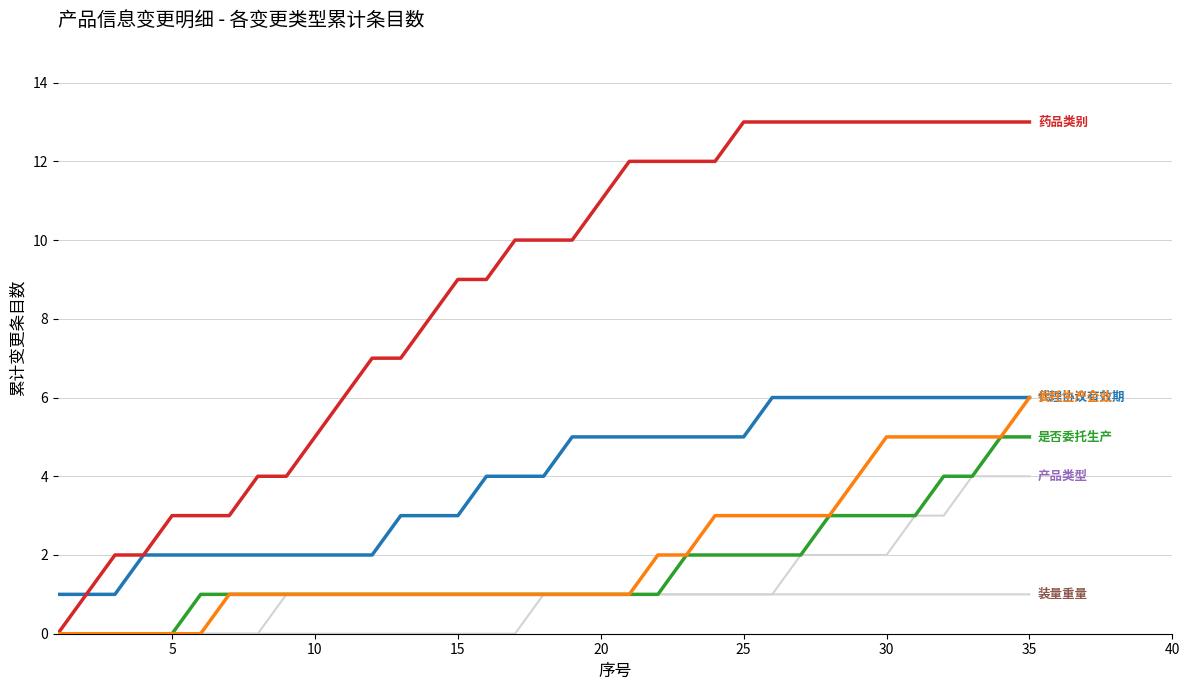

Does the chart display data point markers on the line(s)?

No